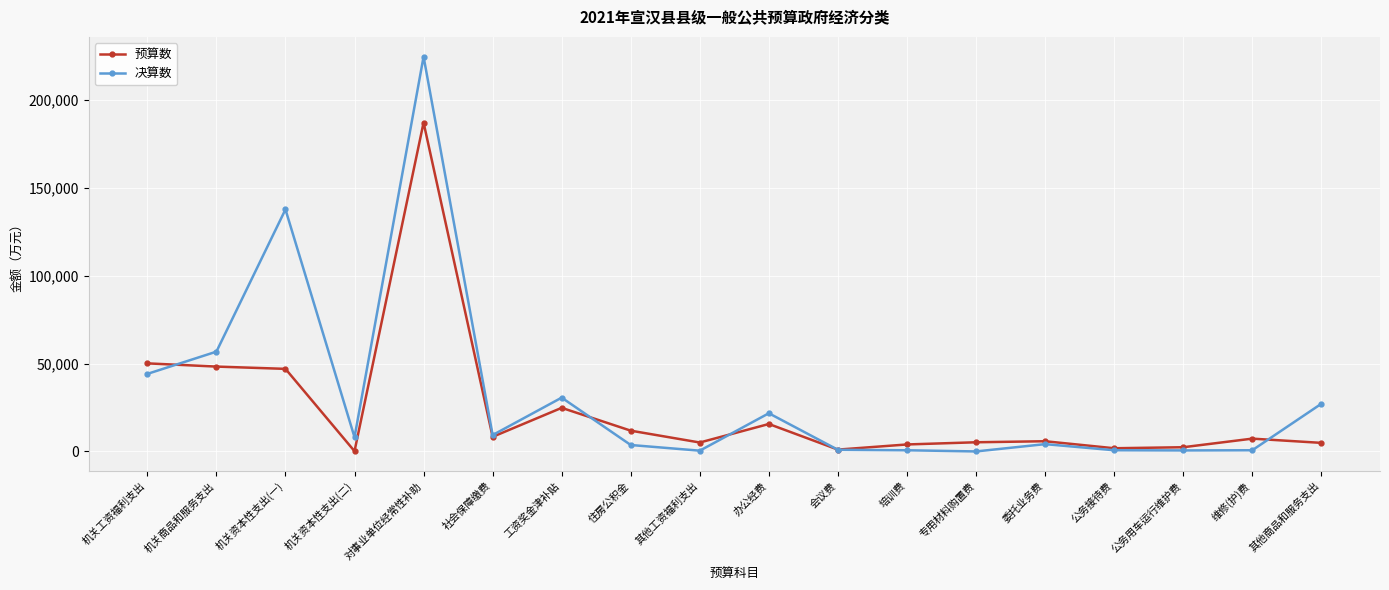

How many values in the 决算数 series are below 8117?

9